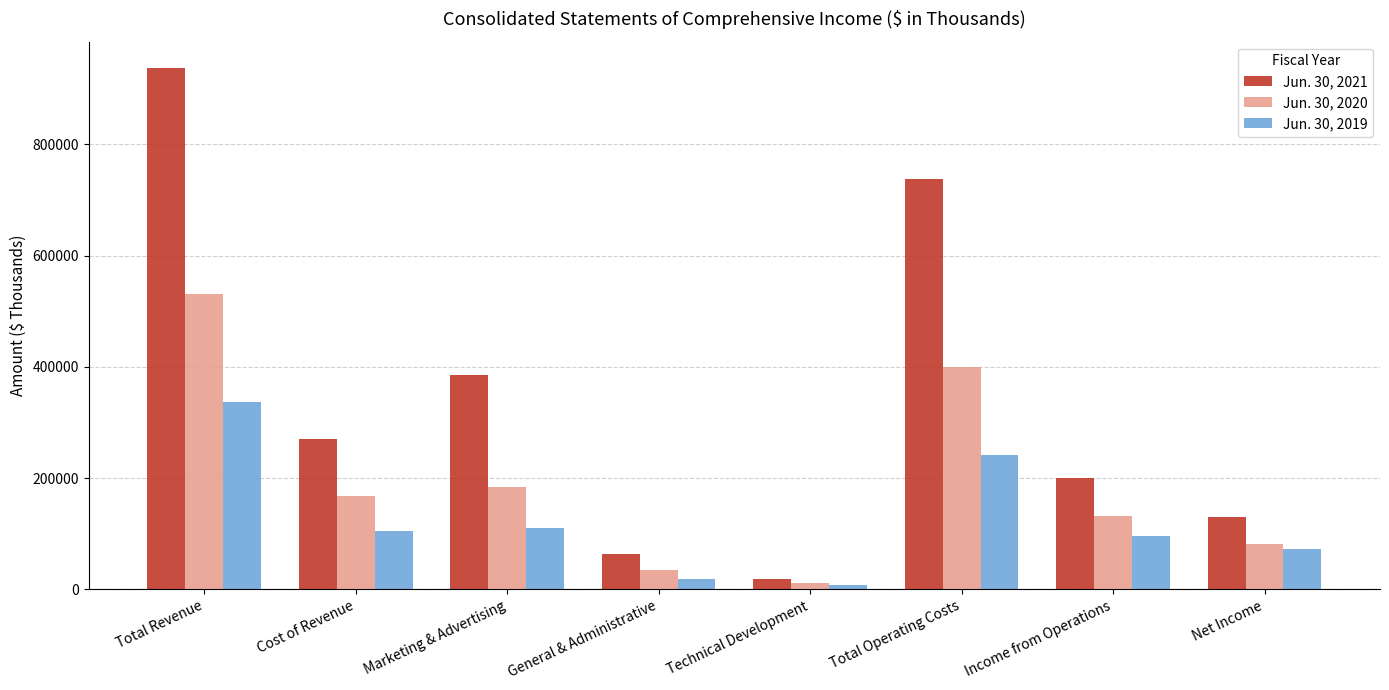

Rank the series by their average value, from highest to lowest.

Jun. 30, 2021, Jun. 30, 2020, Jun. 30, 2019